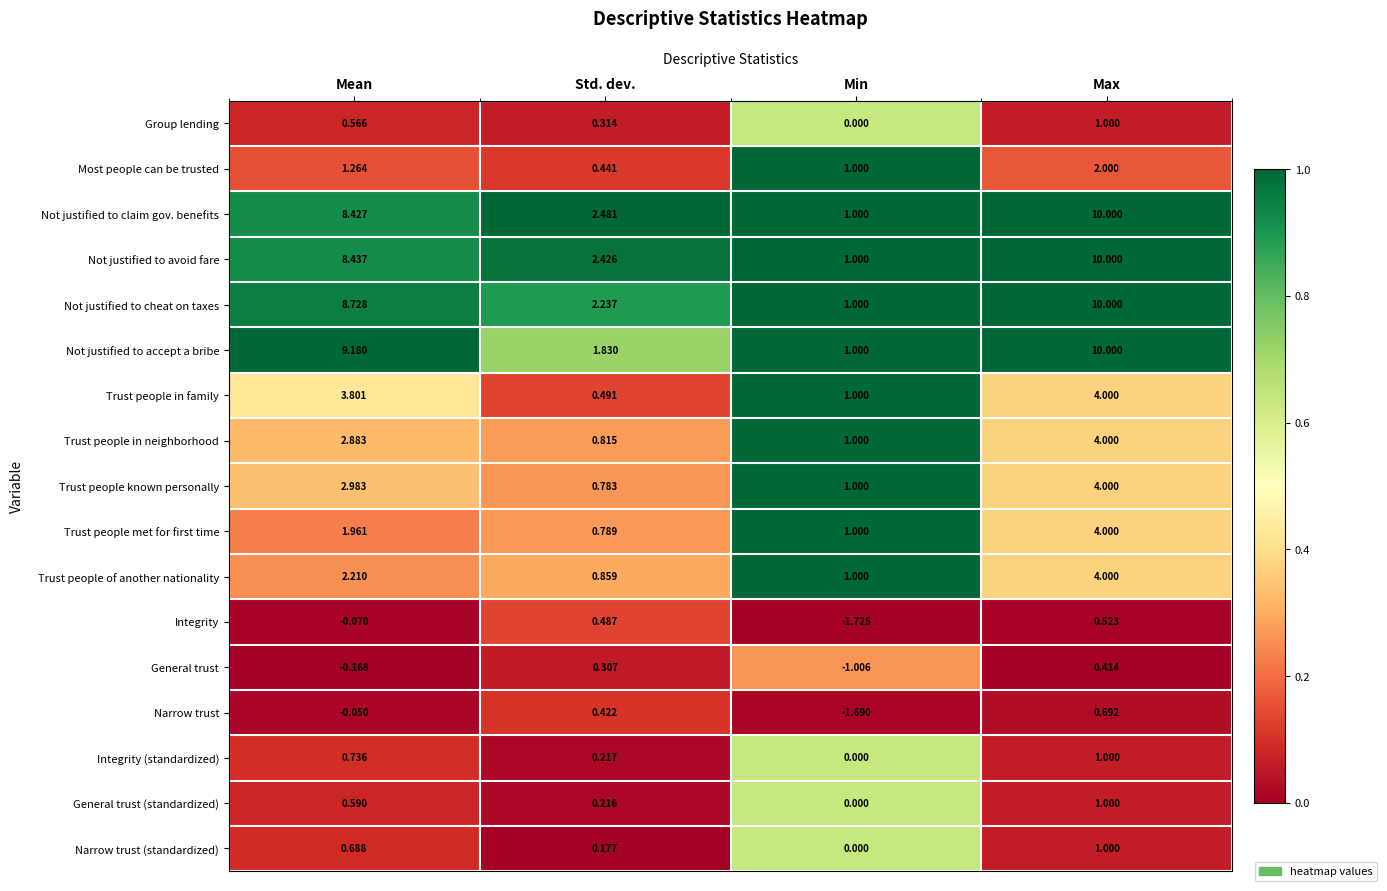

Rank the series at Mean from lowest to highest value.

General trust, Integrity, Narrow trust, Group lending, General trust (standardized), Narrow trust (standardized), Integrity (standardized), Most people can be trusted, Trust people met for first time, Trust people of another nationality, Trust people in neighborhood, Trust people known personally, Trust people in family, Not justified to claim gov. benefits, Not justified to avoid fare, Not justified to cheat on taxes, Not justified to accept a bribe